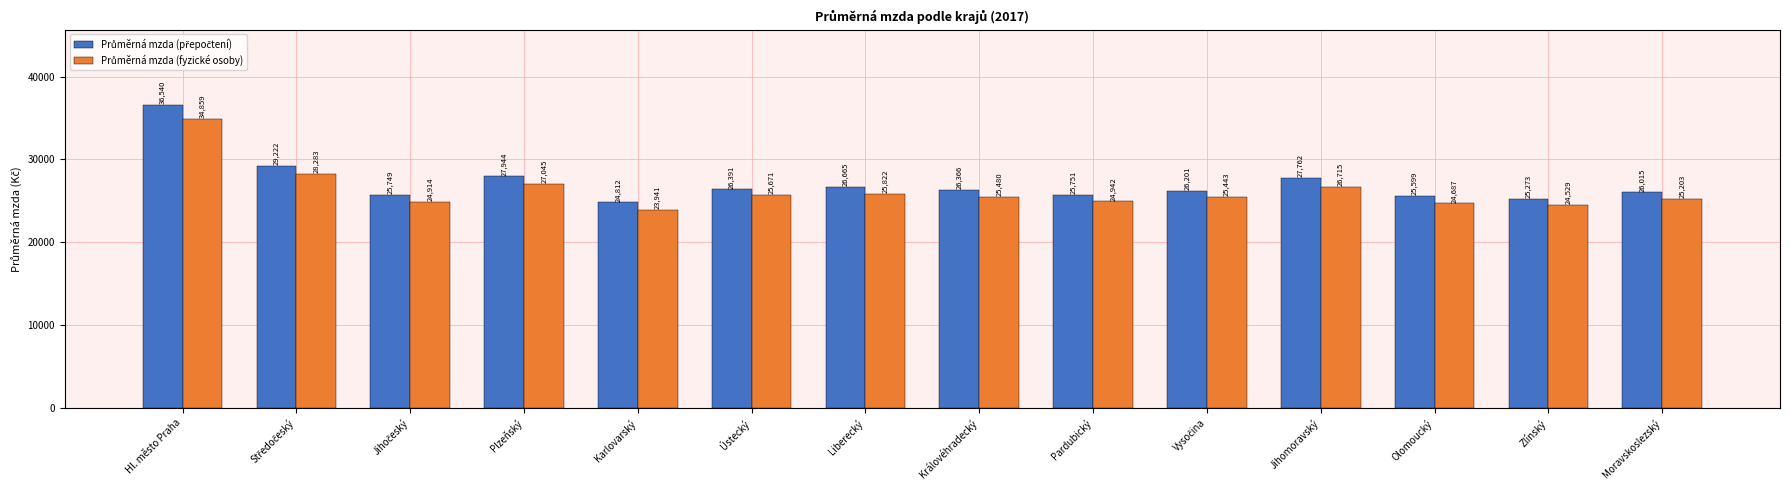

What is the smallest value displayed?

23941